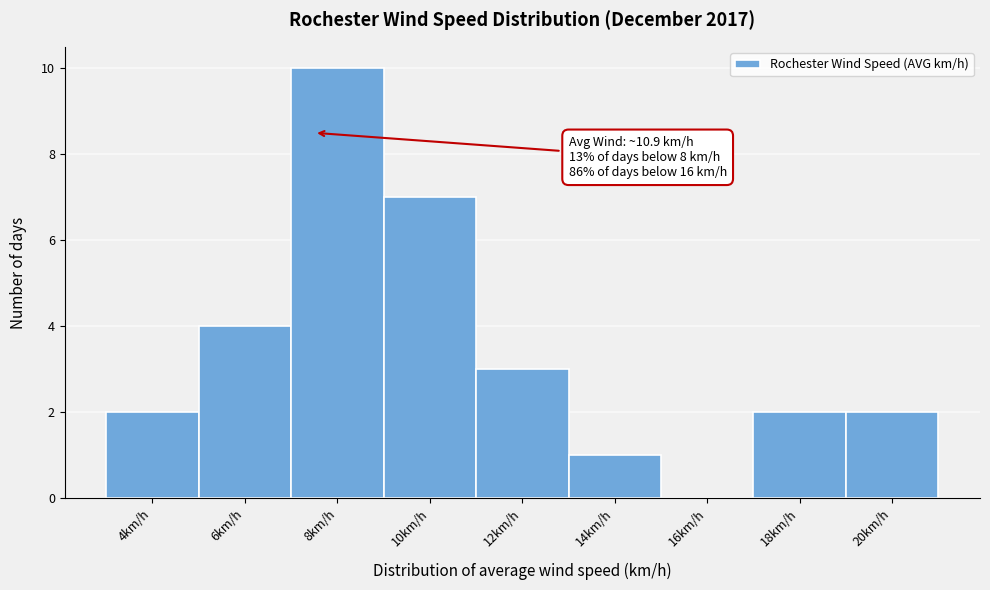

Reading left to right, list all the values displayed in this chart.

4km/h=2	6km/h=4	8km/h=10	10km/h=7	12km/h=3	14km/h=1	16km/h=0	18km/h=2	20km/h=2